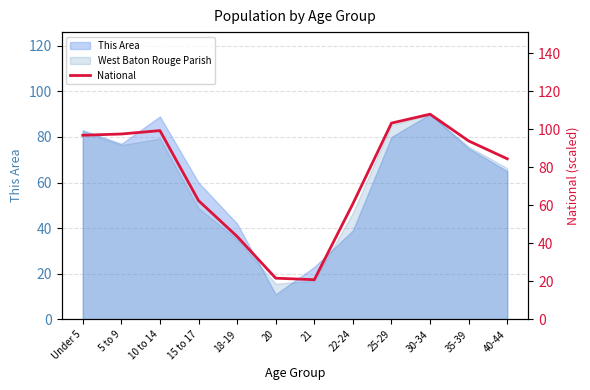

What is the label of the 2nd point from the left?

5 to 9